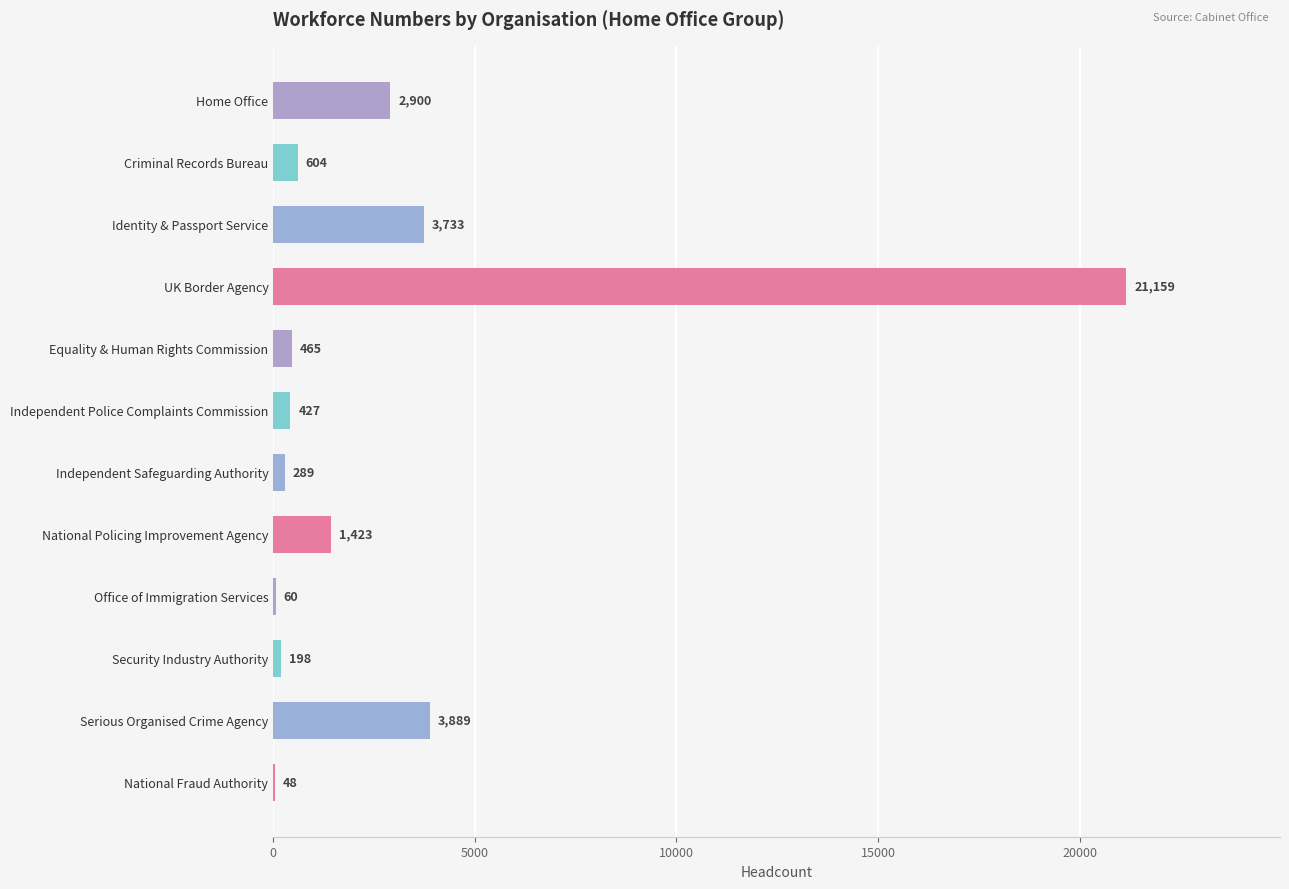

What is the sum of all values?

35195